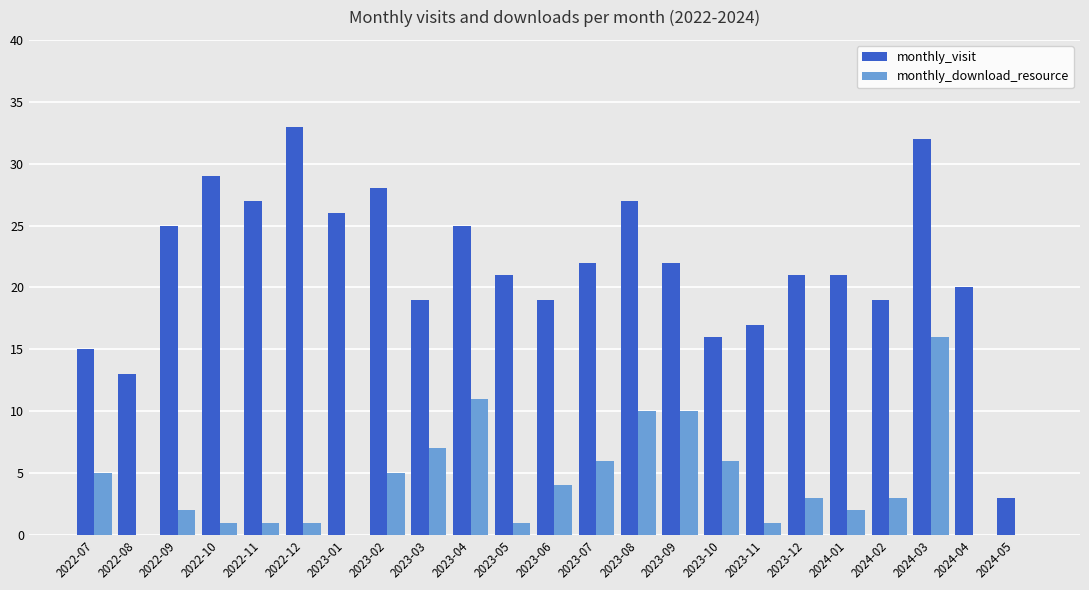

Is the value of monthly_visit at 2024-01 greater than the value of monthly_download_resource at 2023-09?

Yes